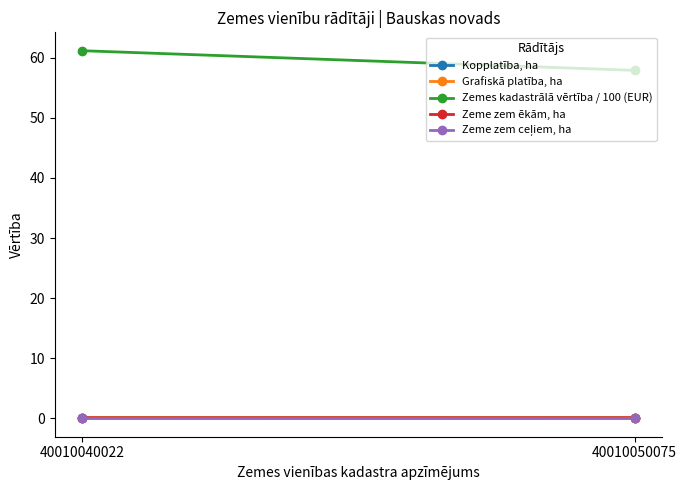

Does the chart have visible grid lines?

No